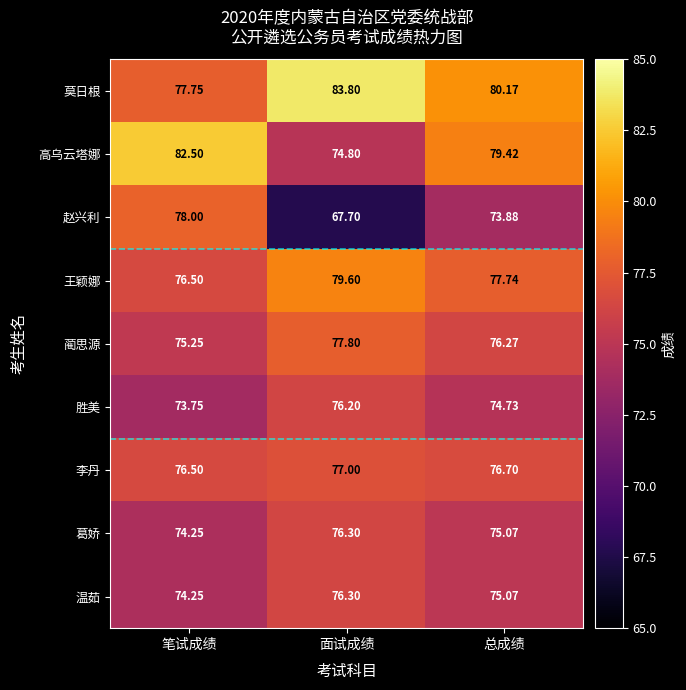

At which category is the sum across all series the highest?

面试成绩